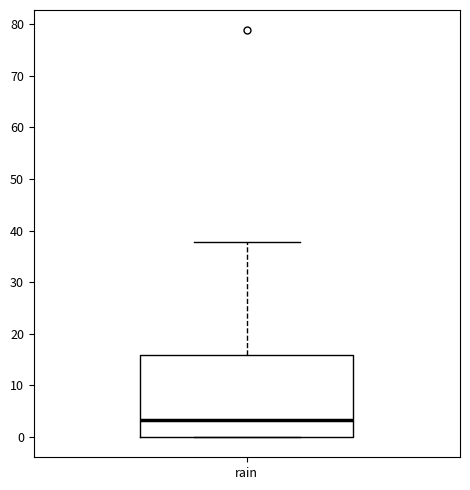

Read this box plot against the y-axis: the position of the median line, the range covered by the box, and the ends of both whiskers. The values are not printed on the chart, so give them approximately, as read against the axis.

median 3, box 0 to 16, whiskers 0 to 38